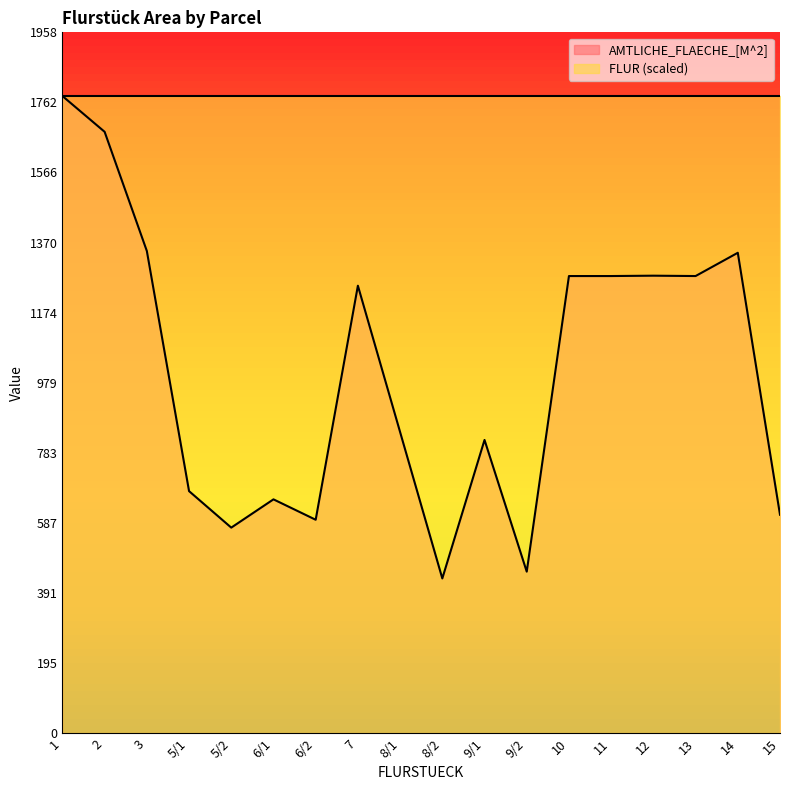

Read the value at 8/1.

841